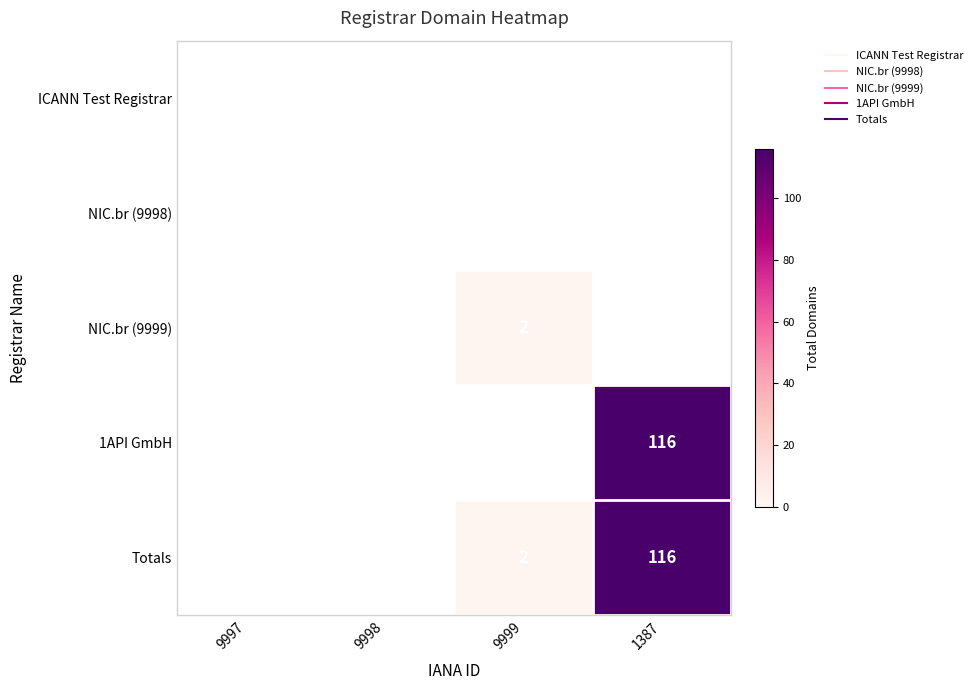

How many distinct data groups are displayed?

5